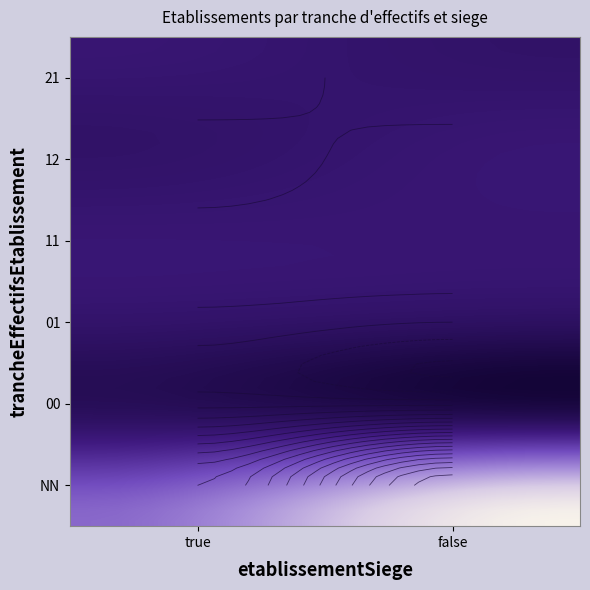

What is the greatest value displayed?

28